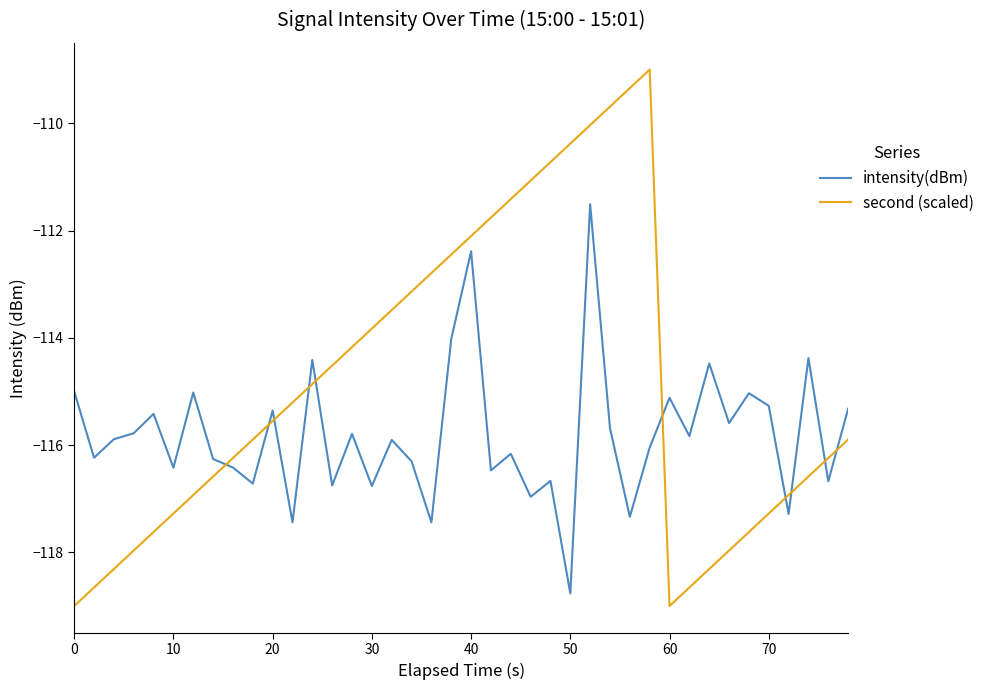

What is the difference between the maximum and minimum values in the intensity(dBm) series?

7.3